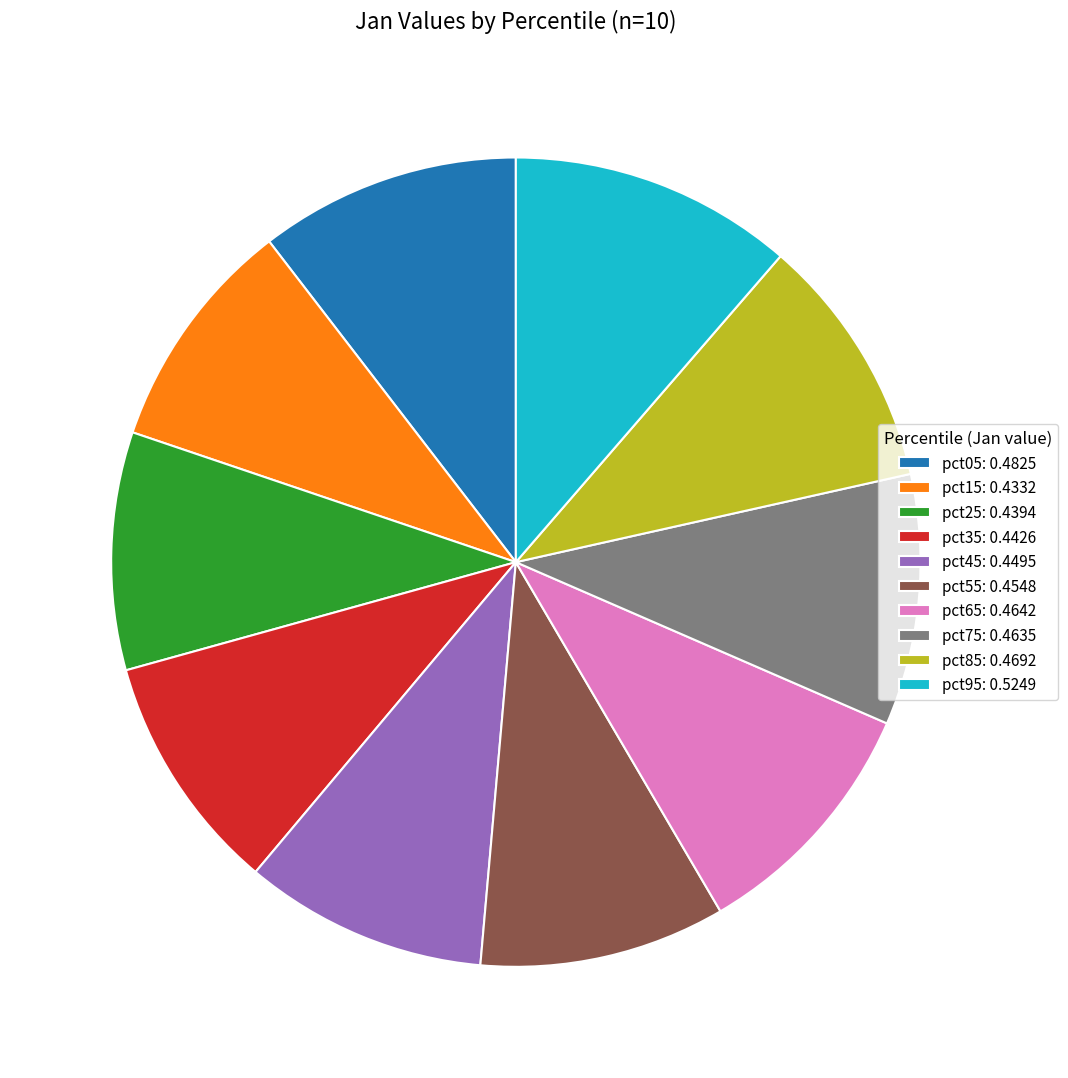

True or false: pct55: 0.4548 accounts for 10% of the total.

True